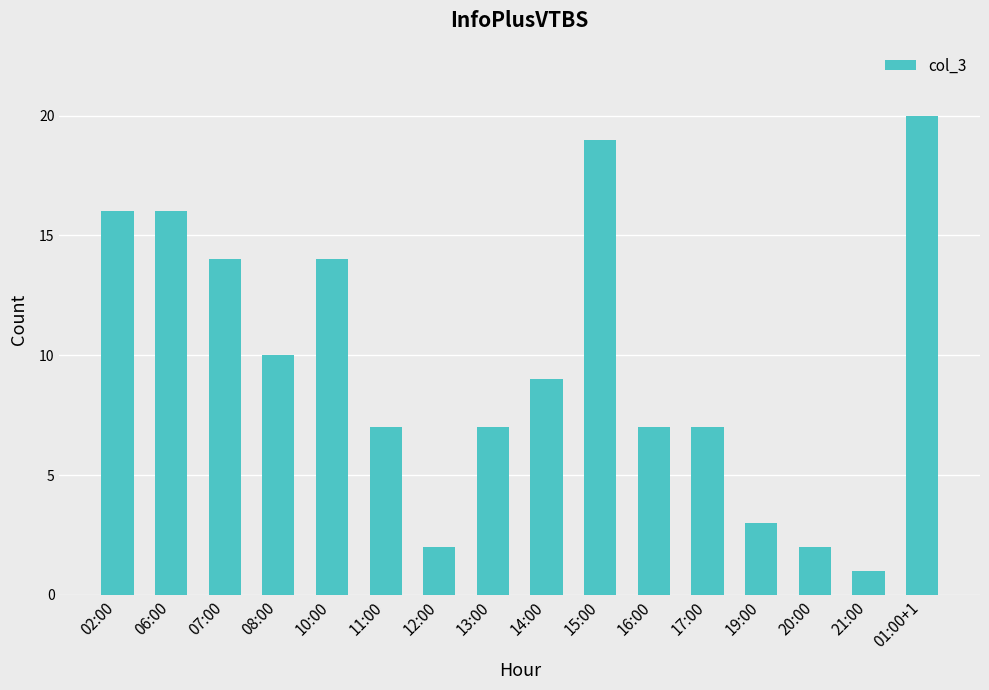

Where does the data first go above 9?

02:00